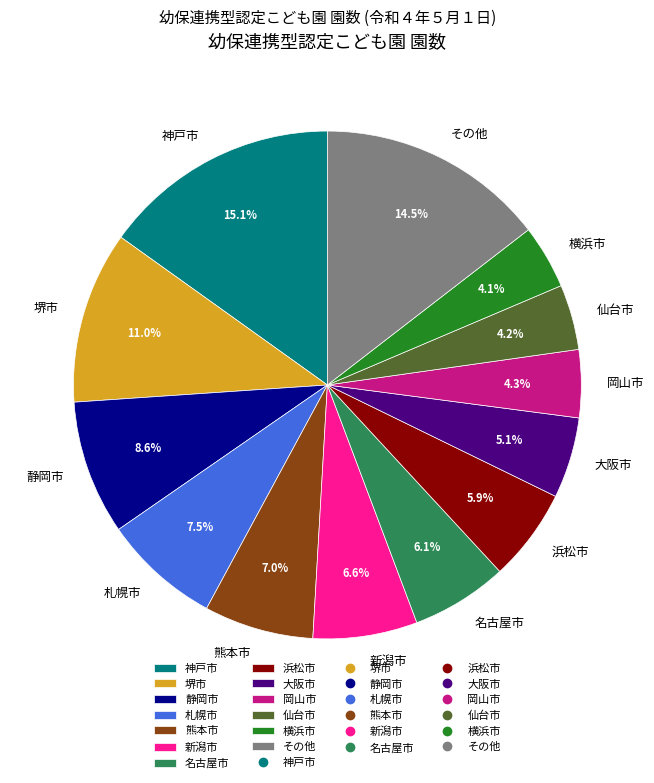

Which slice is the largest?

神戸市